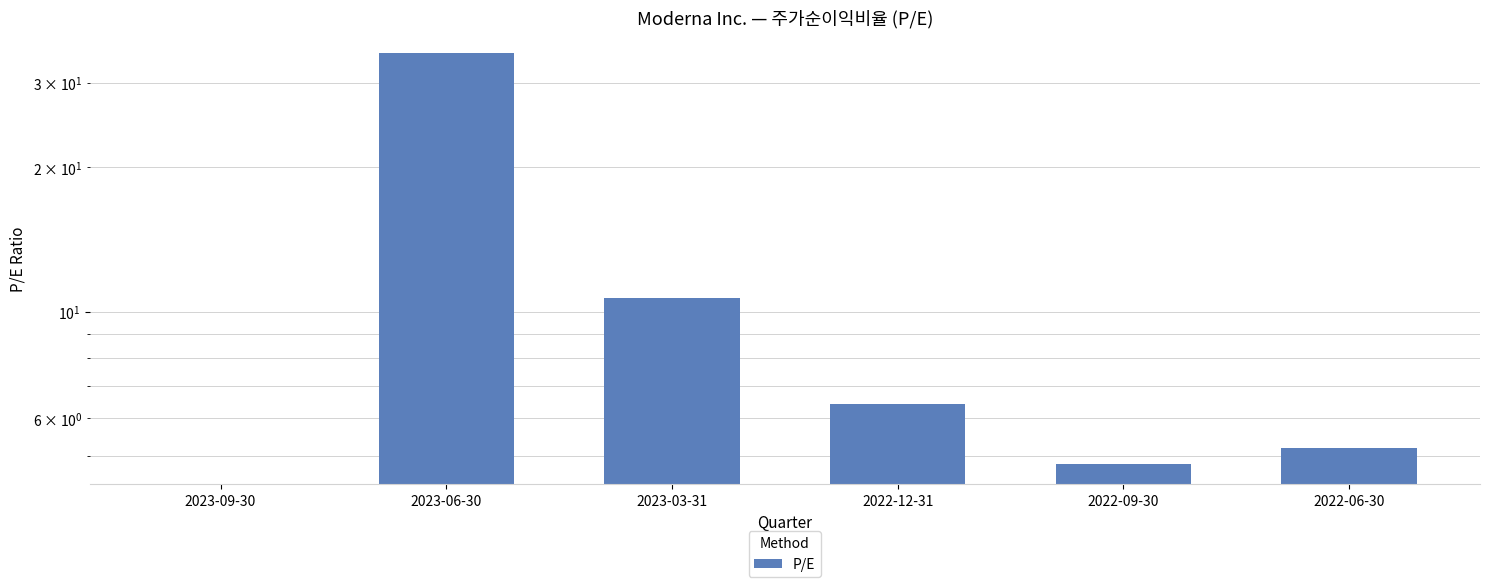

List the labels in order of value, largest first.

2023-06-30, 2023-03-31, 2022-12-31, 2022-06-30, 2022-09-30, 2023-09-30